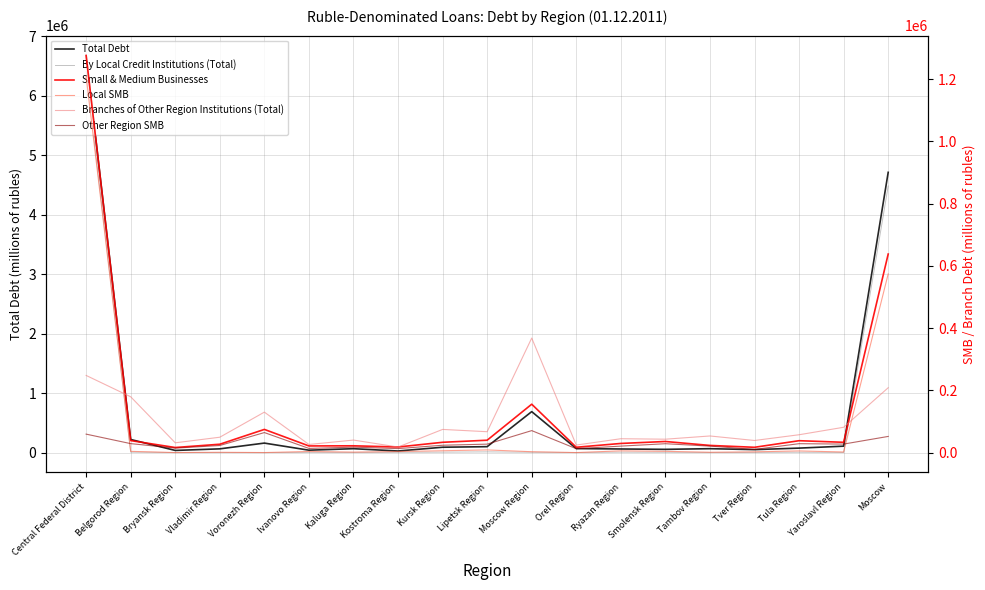

What is the approximate value of Other Region SMB at Tver Region, to the nearest 100?

10200